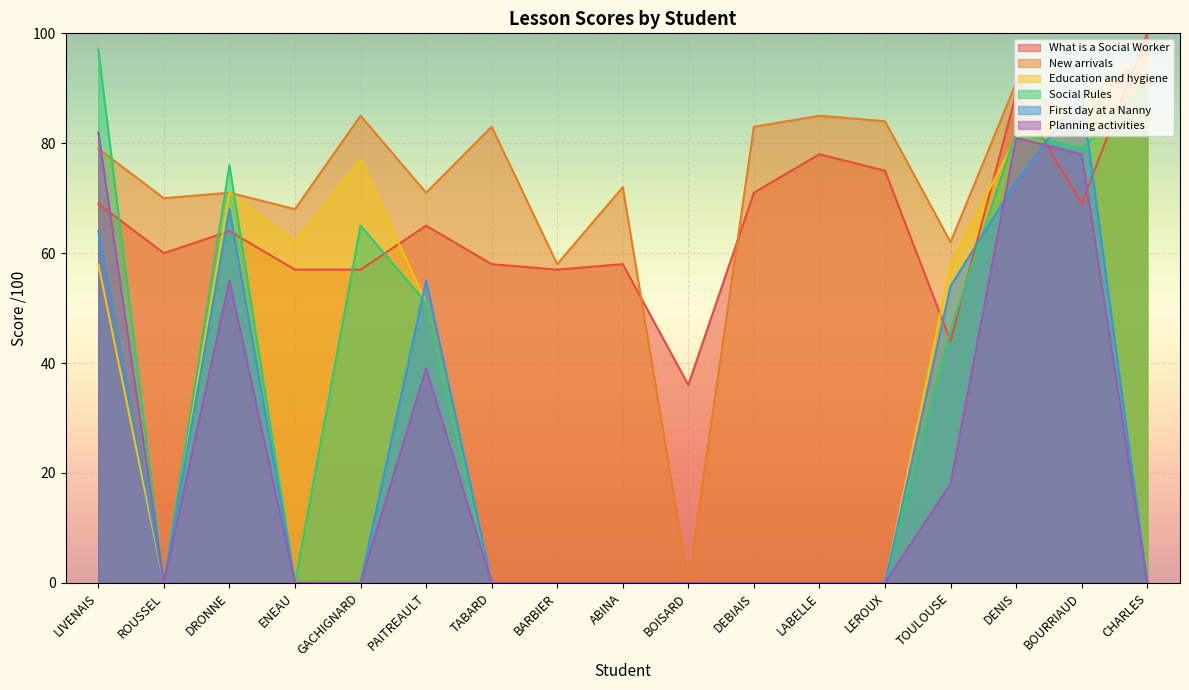

Reading left to right, extract all data points from this chart.

What is a Social Worker: LIVENAIS=69	ROUSSEL=60	DRONNE=64	ENEAU=57	GACHIGNARD=57	PAITREAULT=65	TABARD=58	BARBIER=57	ABINA=58	BOISARD=36	DEBIAIS=71	LABELLE=78	LEROUX=75	TOULOUSE=44	DENIS=89	BOURRIAUD=69	CHARLES=100
New arrivals: LIVENAIS=79	ROUSSEL=70	DRONNE=71	ENEAU=68	GACHIGNARD=85	PAITREAULT=71	TABARD=83	BARBIER=58	ABINA=72	BOISARD=0	DEBIAIS=83	LABELLE=85	LEROUX=84	TOULOUSE=62	DENIS=91	BOURRIAUD=84	CHARLES=97
Education and hygiene: LIVENAIS=58	ROUSSEL=0	DRONNE=71	ENEAU=62	GACHIGNARD=77	PAITREAULT=51	TABARD=0	BARBIER=0	ABINA=0	BOISARD=0	DEBIAIS=0	LABELLE=0	LEROUX=0	TOULOUSE=58	DENIS=81	BOURRIAUD=88	CHARLES=96
Social Rules: LIVENAIS=97	ROUSSEL=0	DRONNE=76	ENEAU=0	GACHIGNARD=65	PAITREAULT=51	TABARD=0	BARBIER=0	ABINA=0	BOISARD=0	DEBIAIS=0	LABELLE=0	LEROUX=0	TOULOUSE=46	DENIS=82	BOURRIAUD=79	CHARLES=91
First day at a Nanny: LIVENAIS=64	ROUSSEL=0	DRONNE=68	ENEAU=0	GACHIGNARD=0	PAITREAULT=55	TABARD=0	BARBIER=0	ABINA=0	BOISARD=0	DEBIAIS=0	LABELLE=0	LEROUX=0	TOULOUSE=54	DENIS=73	BOURRIAUD=89	CHARLES=0
Planning activities: LIVENAIS=82	ROUSSEL=0	DRONNE=55	ENEAU=0	GACHIGNARD=0	PAITREAULT=39	TABARD=0	BARBIER=0	ABINA=0	BOISARD=0	DEBIAIS=0	LABELLE=0	LEROUX=0	TOULOUSE=18	DENIS=81	BOURRIAUD=78	CHARLES=0